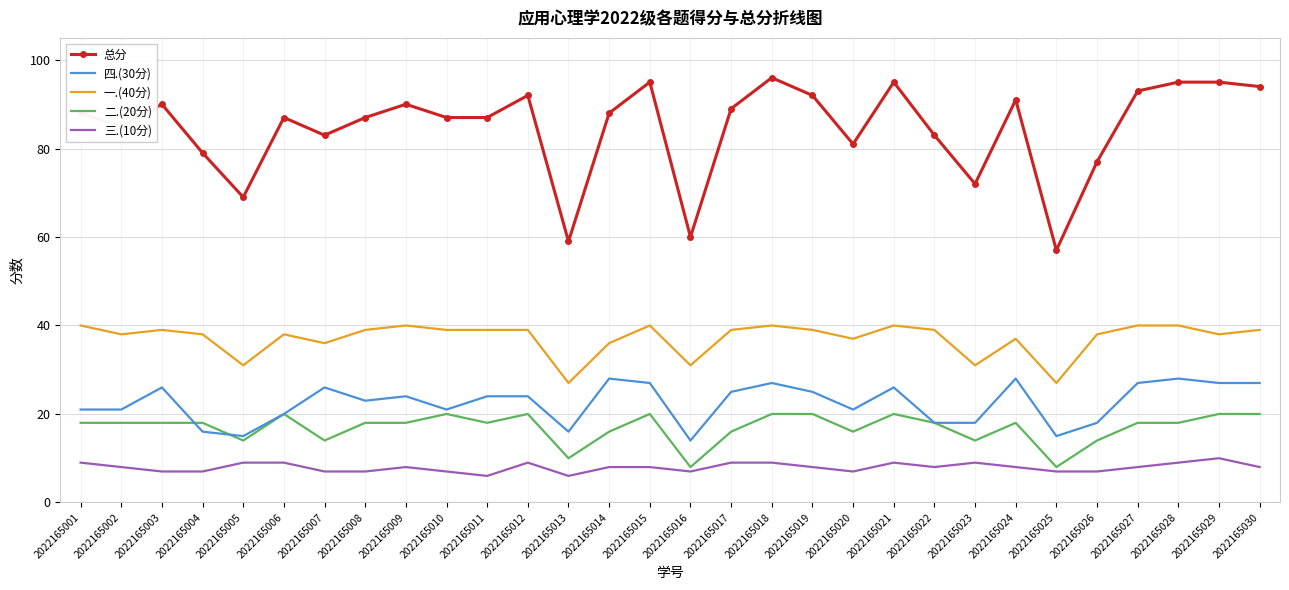

Reading left to right, list all the values displayed in this chart.

总分: 88	85	90	79	69	87	83	87	90	87	87	92	59	88	95	60	89	96	92	81	95	83	72	91	57	77	93	95	95	94
四.(30分): 21	21	26	16	15	20	26	23	24	21	24	24	16	28	27	14	25	27	25	21	26	18	18	28	15	18	27	28	27	27
一.(40分): 40	38	39	38	31	38	36	39	40	39	39	39	27	36	40	31	39	40	39	37	40	39	31	37	27	38	40	40	38	39
二.(20分): 18	18	18	18	14	20	14	18	18	20	18	20	10	16	20	8	16	20	20	16	20	18	14	18	8	14	18	18	20	20
三.(10分): 9	8	7	7	9	9	7	7	8	7	6	9	6	8	8	7	9	9	8	7	9	8	9	8	7	7	8	9	10	8